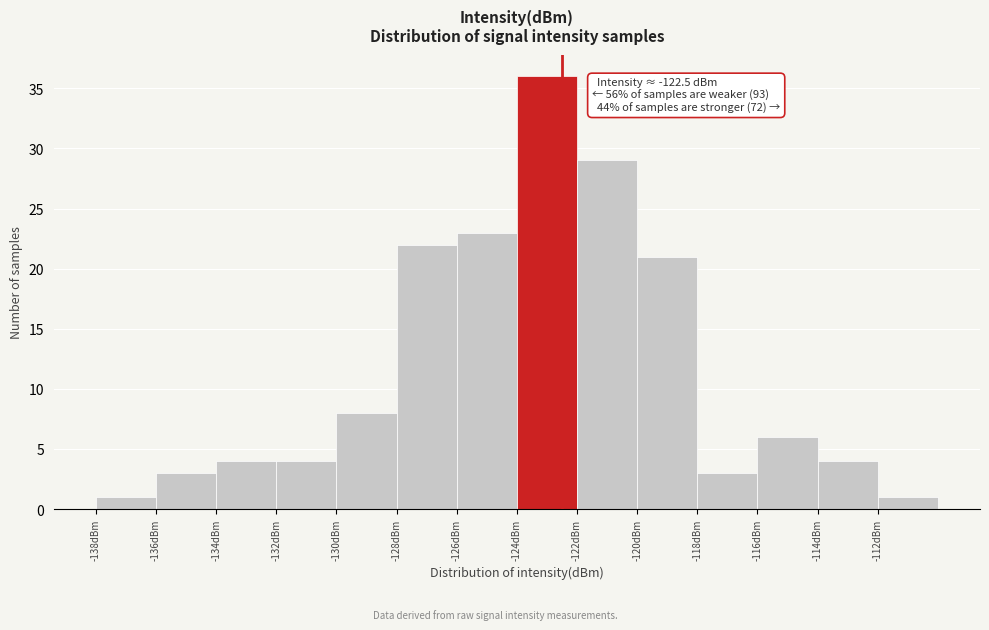

Over which range of the x-axis is the bar tallest?

-124 to -122